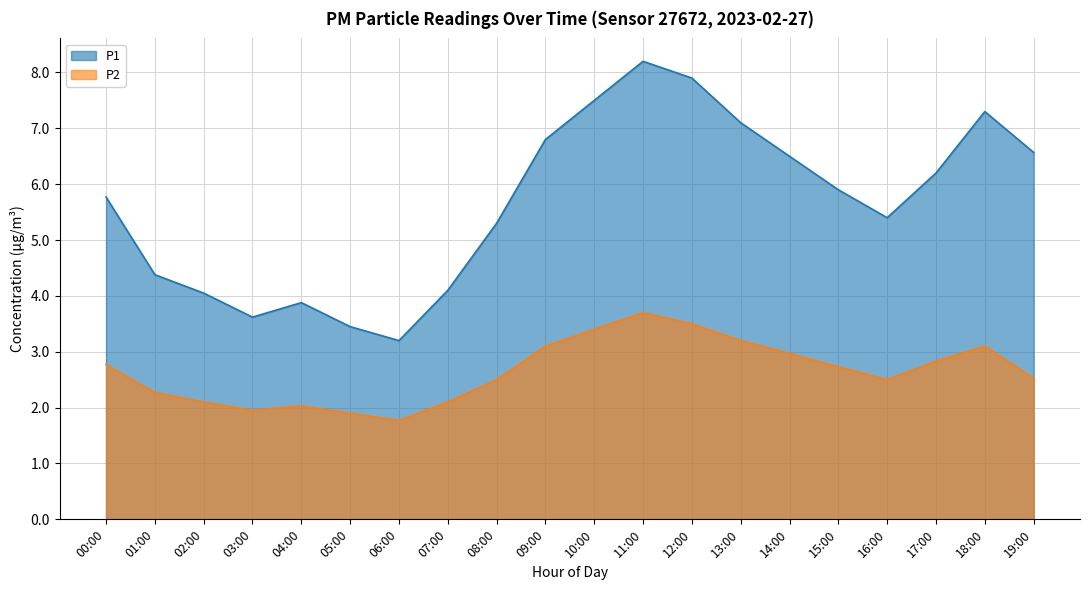

At which category does P1 reach its first local valley?

03:00